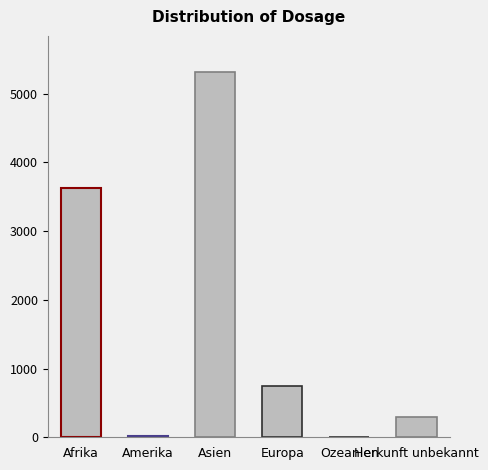

What is the maximum value shown in the chart?

5310